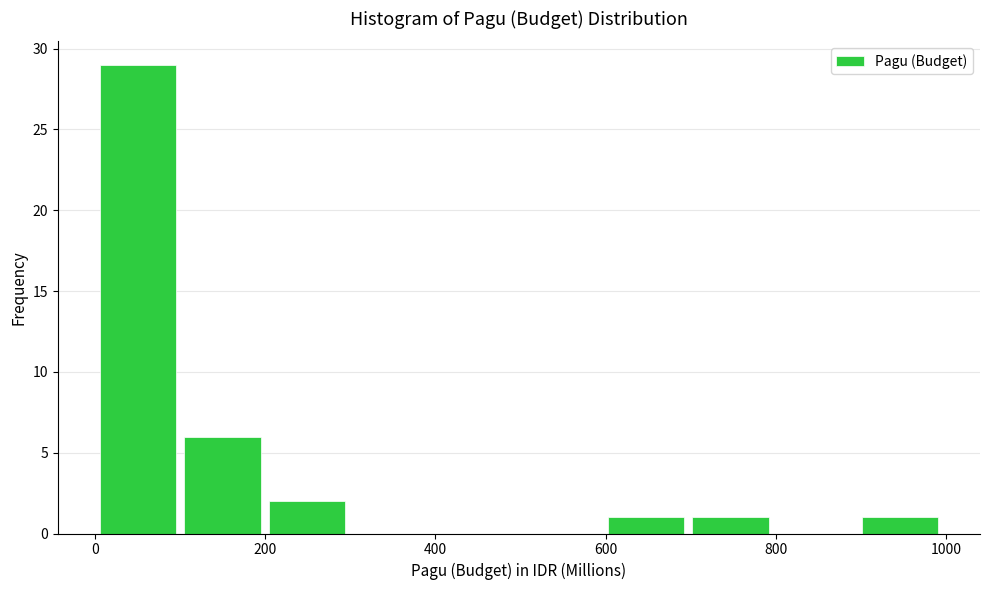

Which range on the x-axis has the tallest bar?

0 to 100